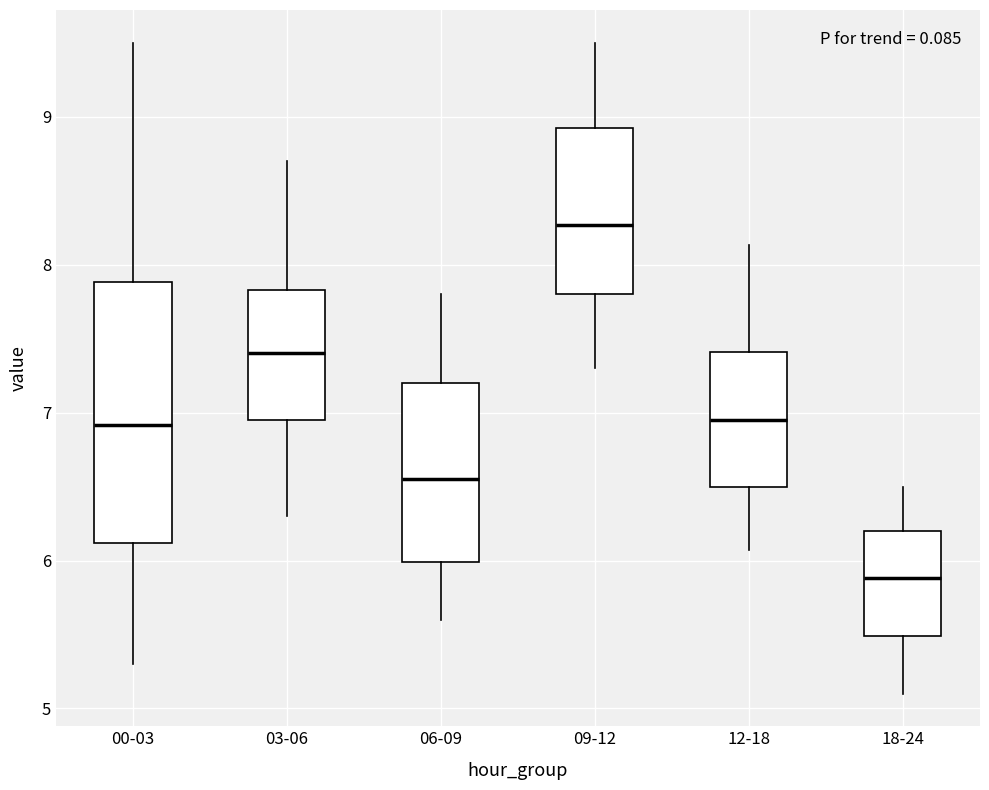

Where does the median line of the box for 00-03 sit on the y-axis? The values are not printed on the chart, so give them approximately, as read against the axis.

6.9